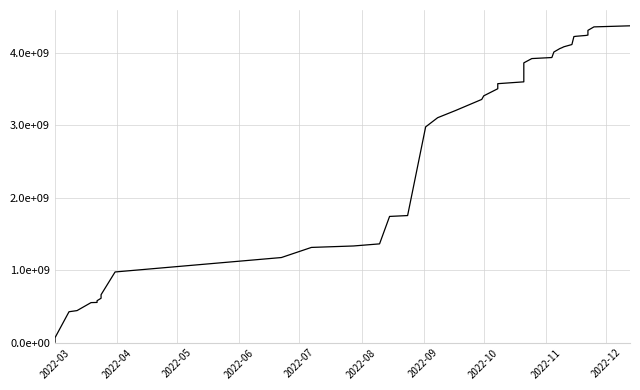

How many lines are shown in the chart?

1